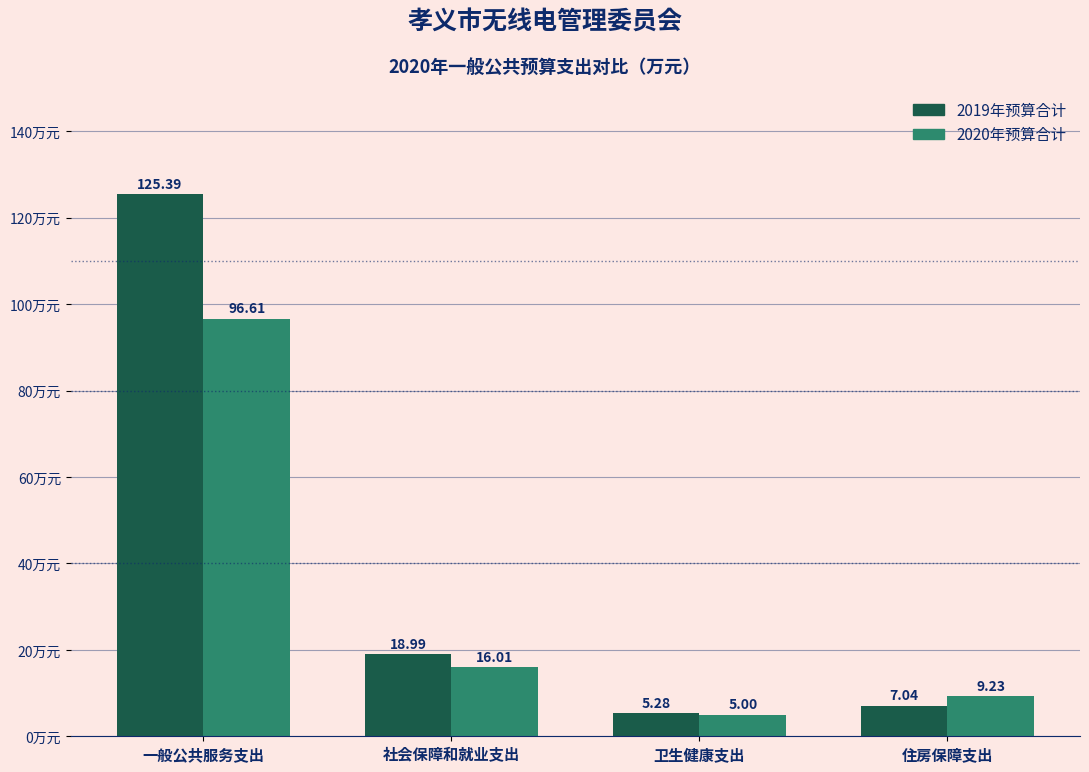

Which label corresponds to the smallest value in the chart?

卫生健康支出